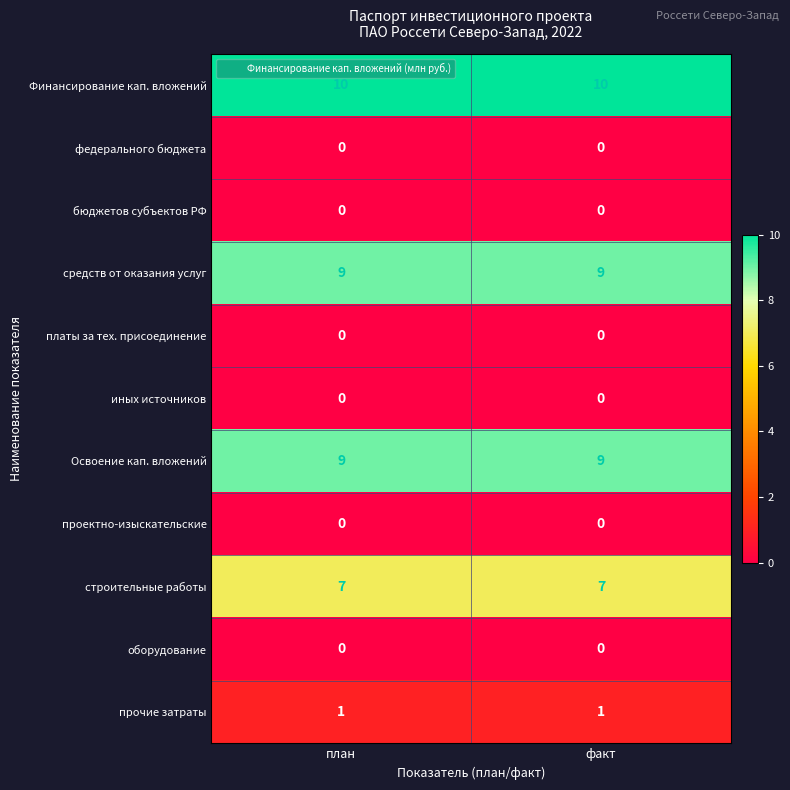

What is the greatest value displayed?

10